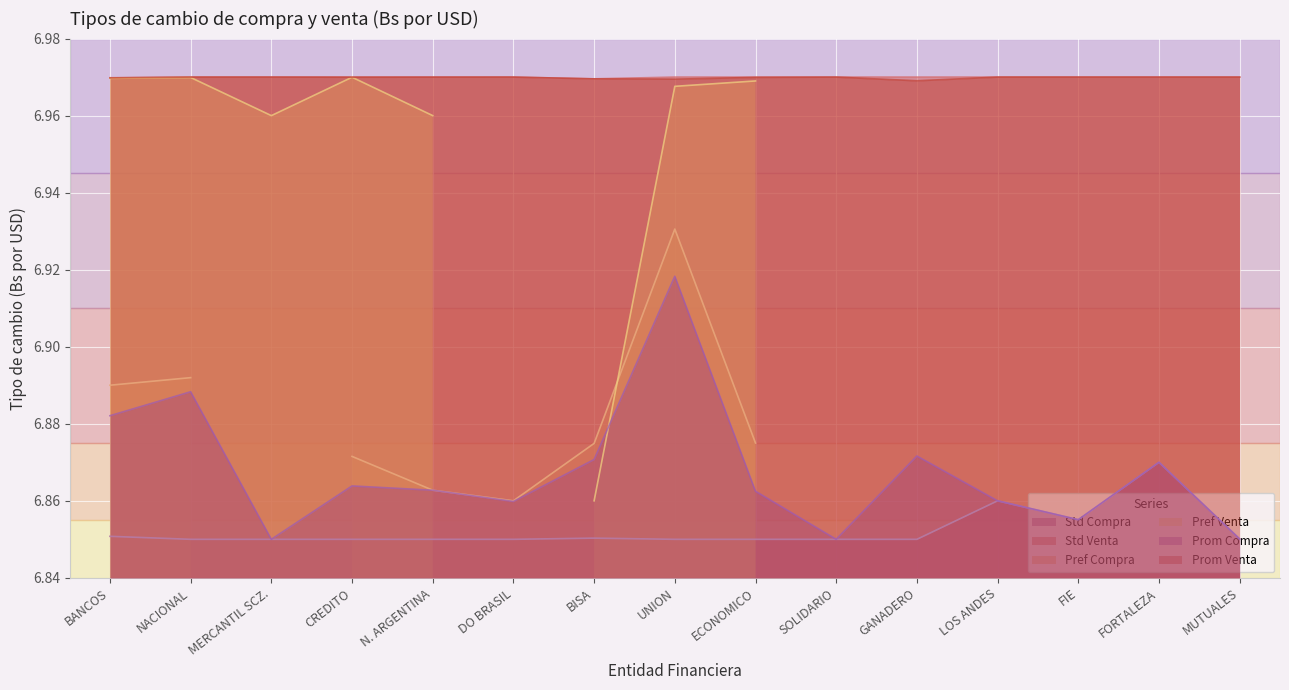

At DO BRASIL, list the series in order from smallest to largest.

Std Compra, Prom Compra, Std Venta, Prom Venta